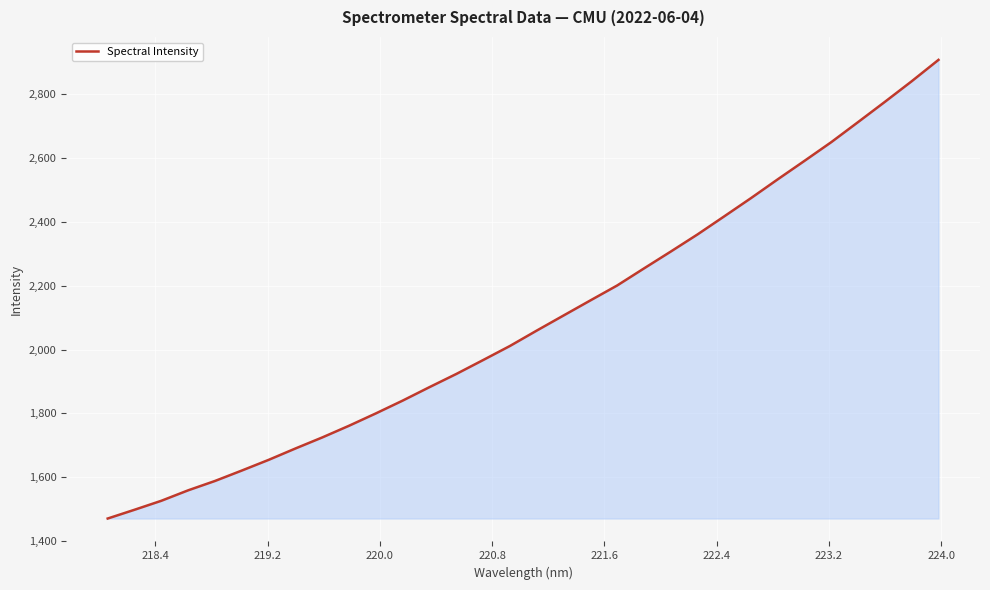

Reading left to right, extract all data points from this chart.

1471.0	1498.5	1526.6	1559.4	1588.6	1621.3	1654.7	1690.4	1725.0	1761.6	1800.3	1840.4	1882.5	1923.7	1967.3	2011.4	2059.6	2106.8	2153.9	2200.7	2254.1	2306.9	2360.6	2417.3	2474.5	2533.4	2591.3	2649.9	2712.6	2775.9	2840.3	2907.2